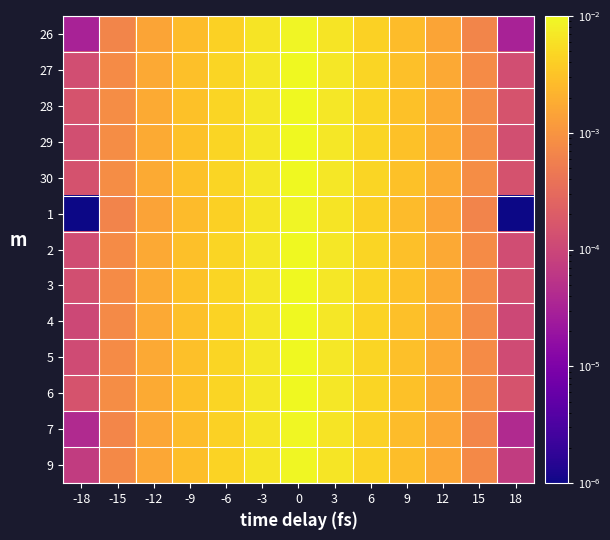

How many distinct data groups are displayed?

13